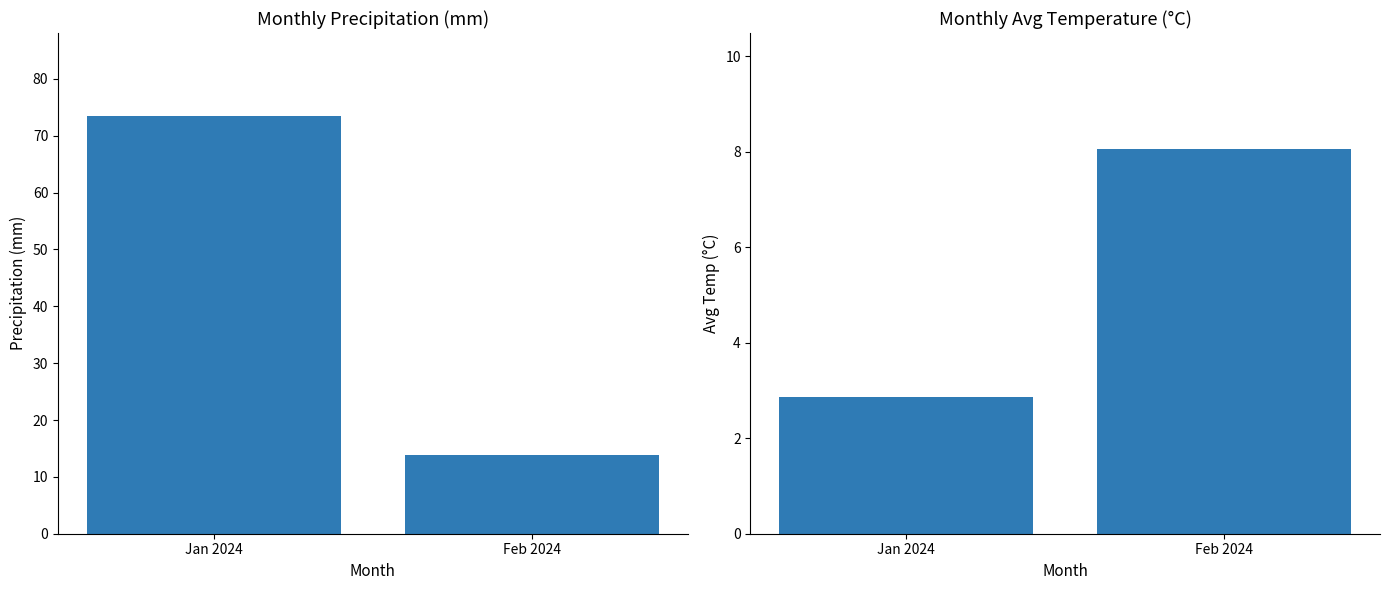

Is the value of Precipitation (mm) at Feb 2024 greater than the value of Avg Temperature (°C) at Jan 2024?

Yes